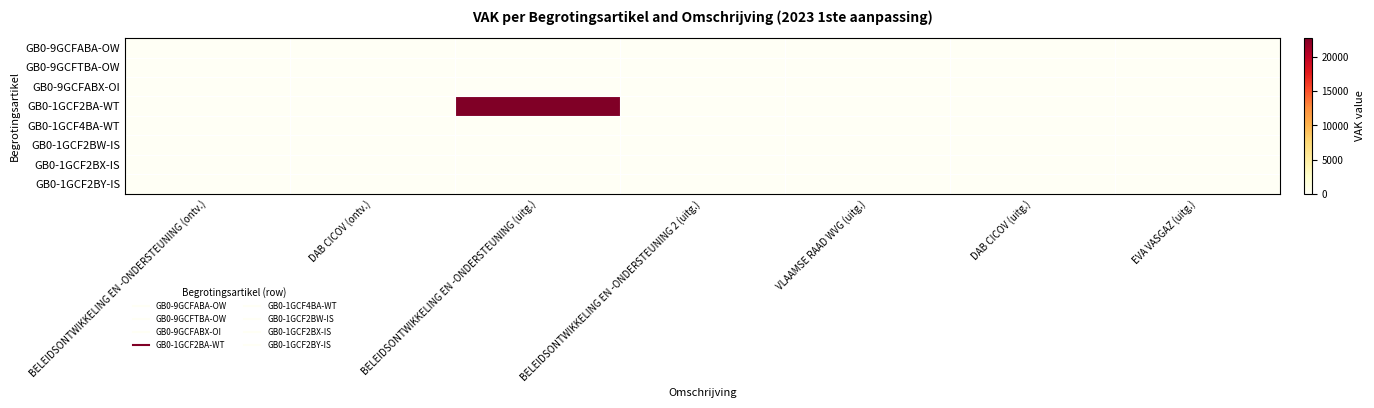

How many data points does each series have?

7